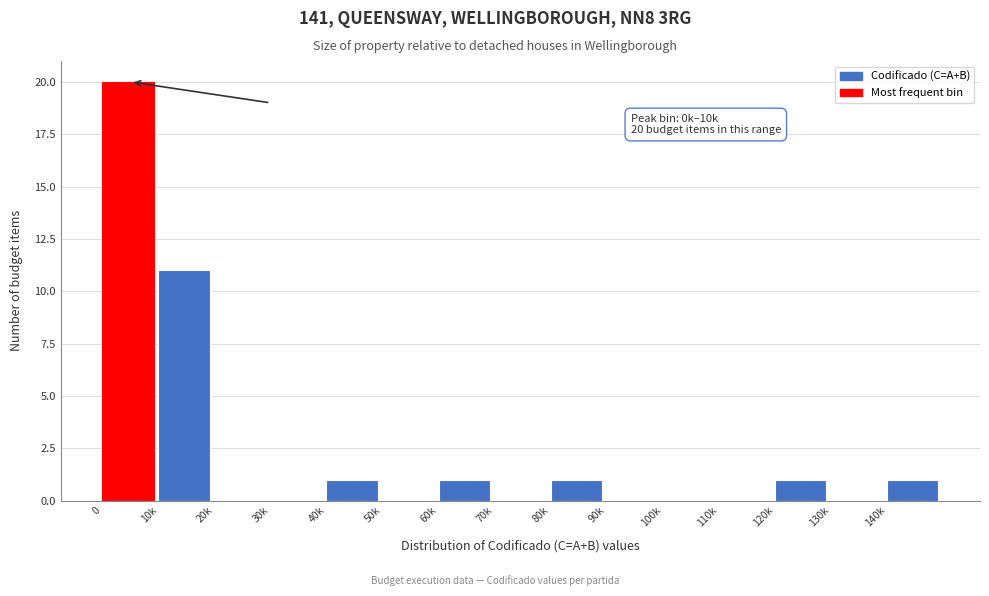

Reading right to left, extract all data points from this chart.

140k=1	130k=0	120k=1	110k=0	100k=0	90k=0	80k=1	70k=0	60k=1	50k=0	40k=1	30k=0	20k=0	10k=11	0=20